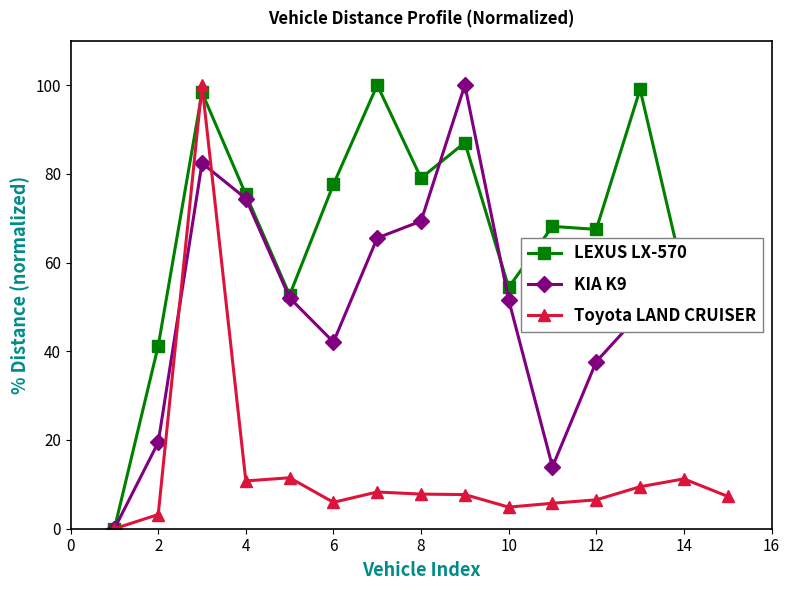

How many categories are shown in the chart?

15